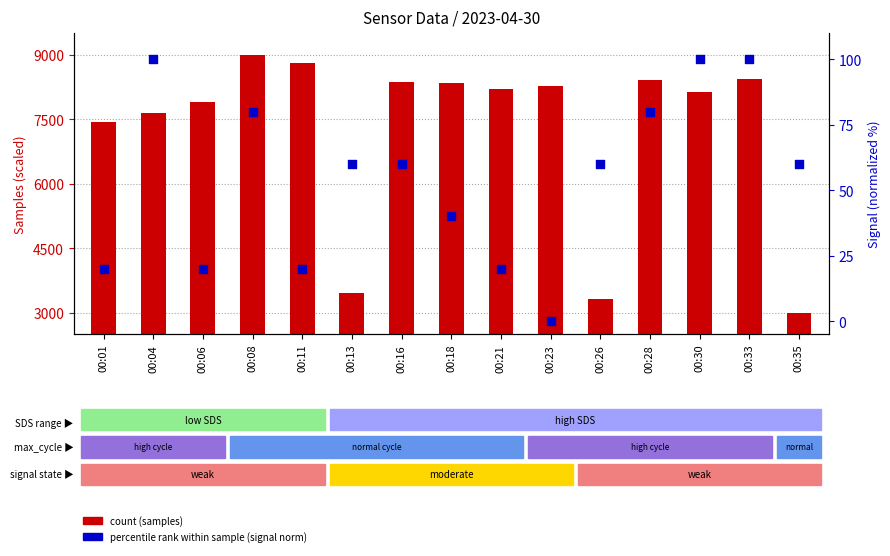

Which series has the largest Y range (max minus min)?

SDS_P1 (count proxy)